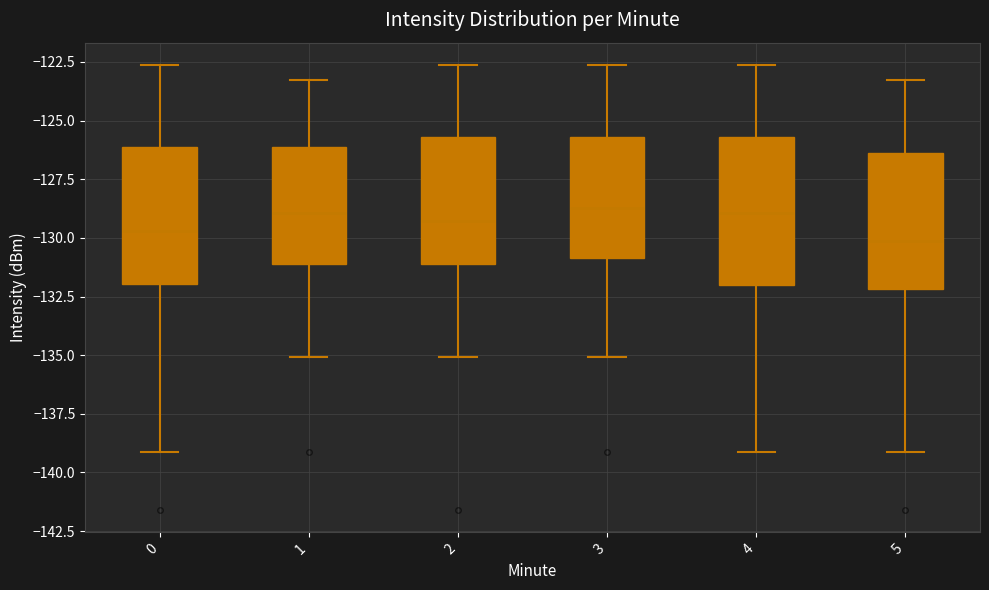

Reading left to right, transcribe this box plot: for each box, give where its median line is, the range the box spans, and where its two whiskers end, as read against the y-axis. The values are not printed on the chart, so give them approximately, as read against the axis.

0: median -129.5, box -132.0 to -126.0, whiskers -139.0 to -122.5
1: median -129.0, box -131.0 to -126.0, whiskers -135.0 to -123.0
2: median -129.5, box -131.0 to -125.5, whiskers -135.0 to -122.5
3: median -128.5, box -131.0 to -125.5, whiskers -135.0 to -122.5
4: median -129.0, box -132.0 to -125.5, whiskers -139.0 to -122.5
5: median -130.0, box -132.0 to -126.5, whiskers -139.0 to -123.0